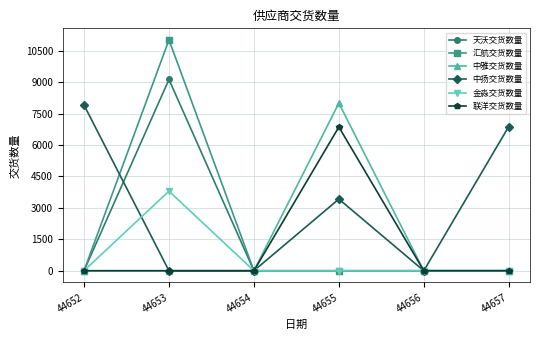

What is the difference between the 中扬交货数量 values at 44655 and 44657?

3465